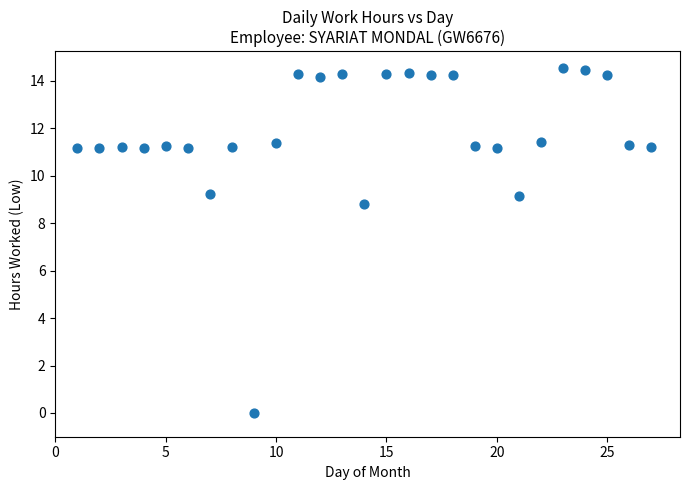

What is the range of X values (max minus min)?

26.0